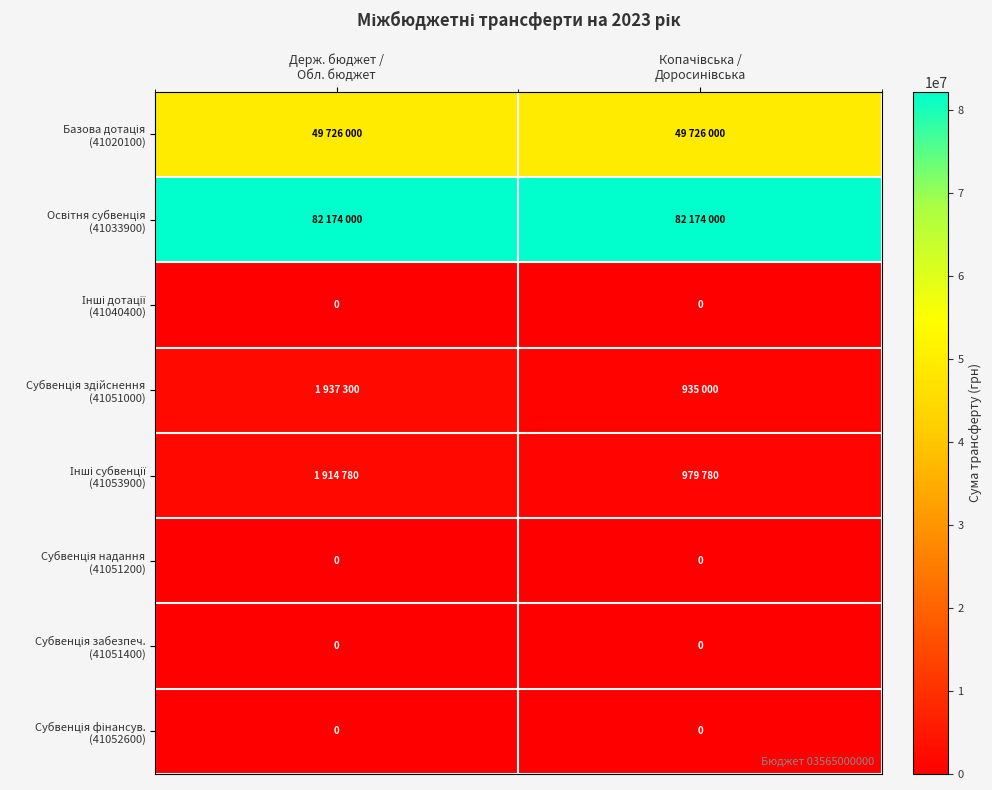

At how many categories does at least one series exceed 70467296?

2